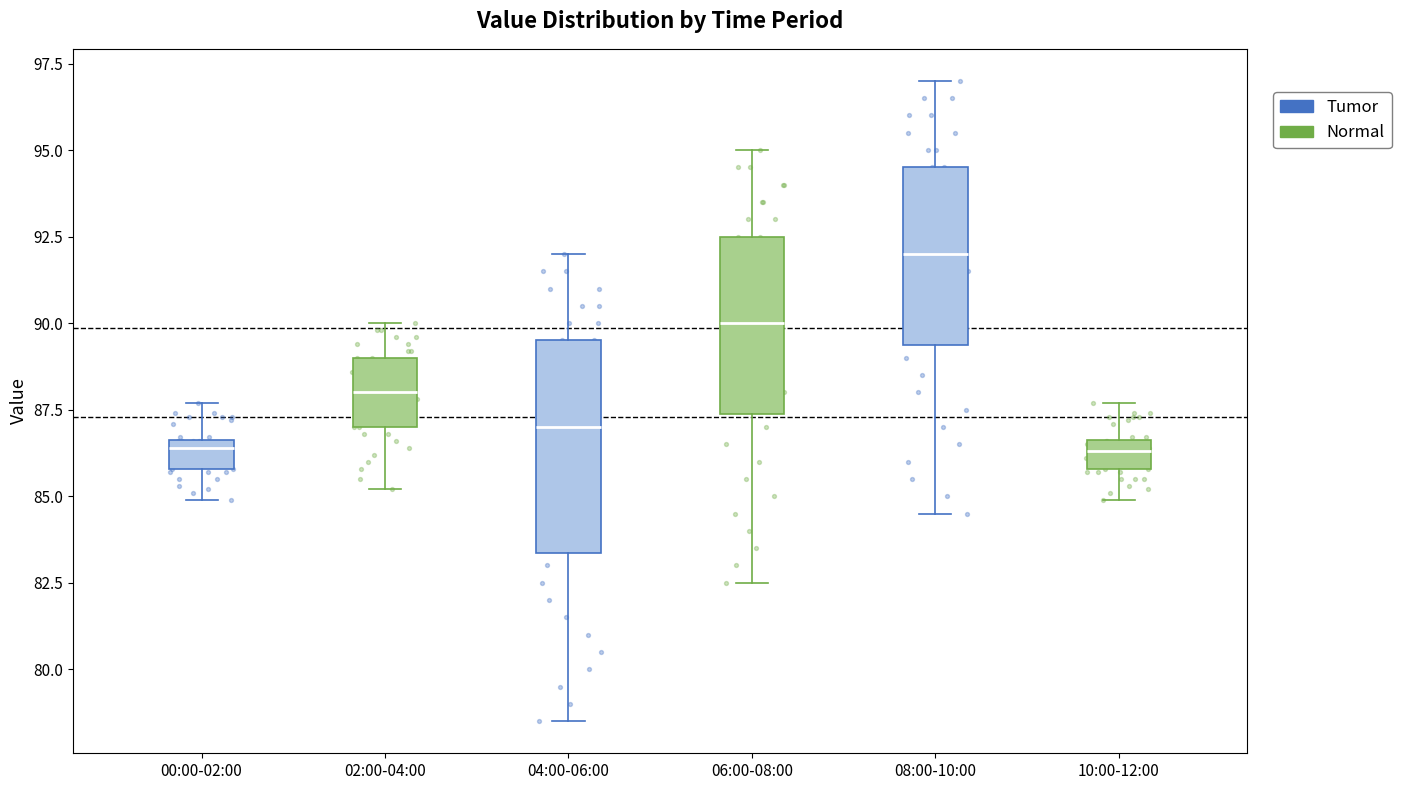

Where is the lower edge of the box for 06:00-08:00 on the y-axis? The values are not printed on the chart, so give them approximately, as read against the axis.

87.5